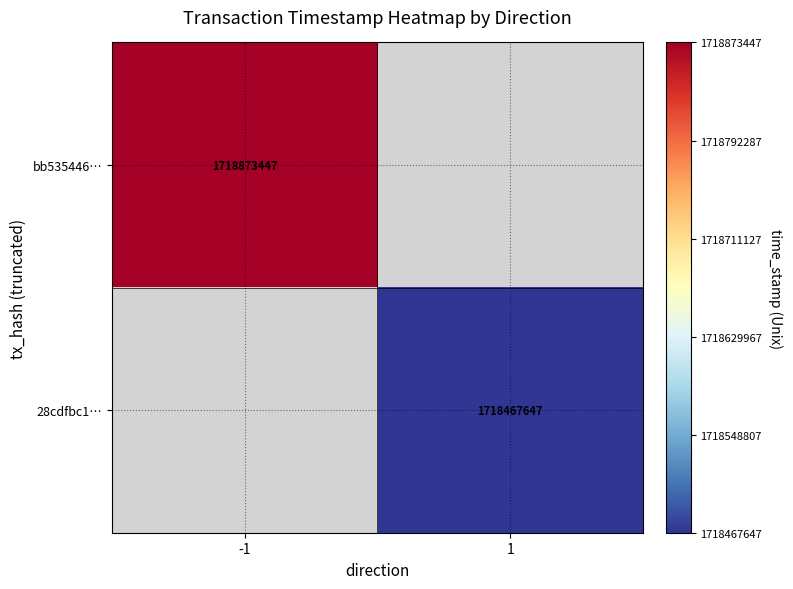

The bb535446… series shows 826628665 at -1. True or false?

False